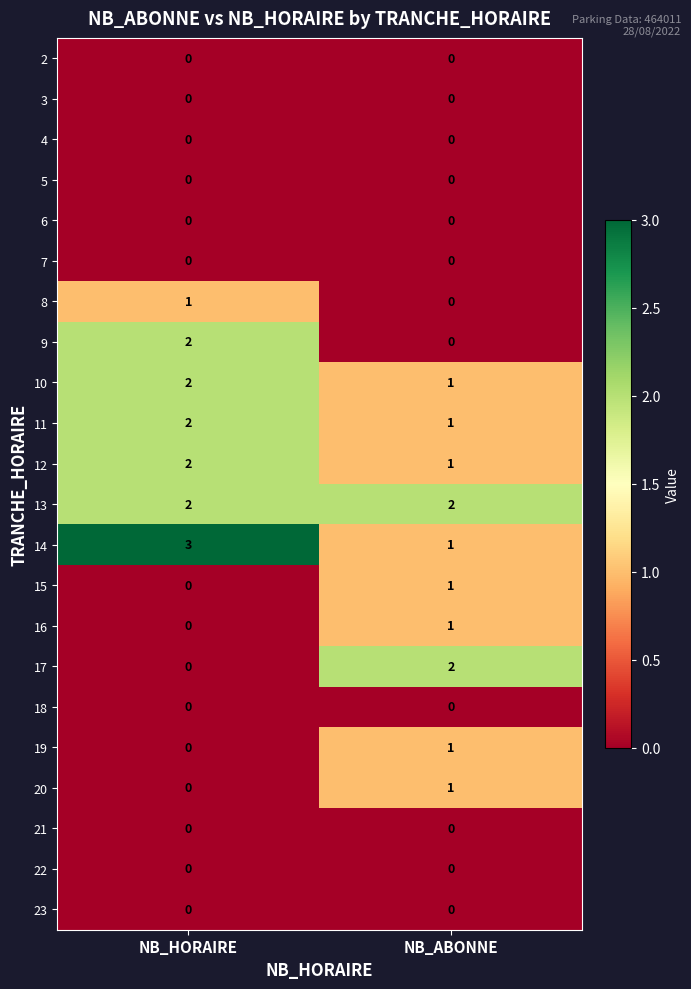

At how many categories does at least one series exceed 1?

2